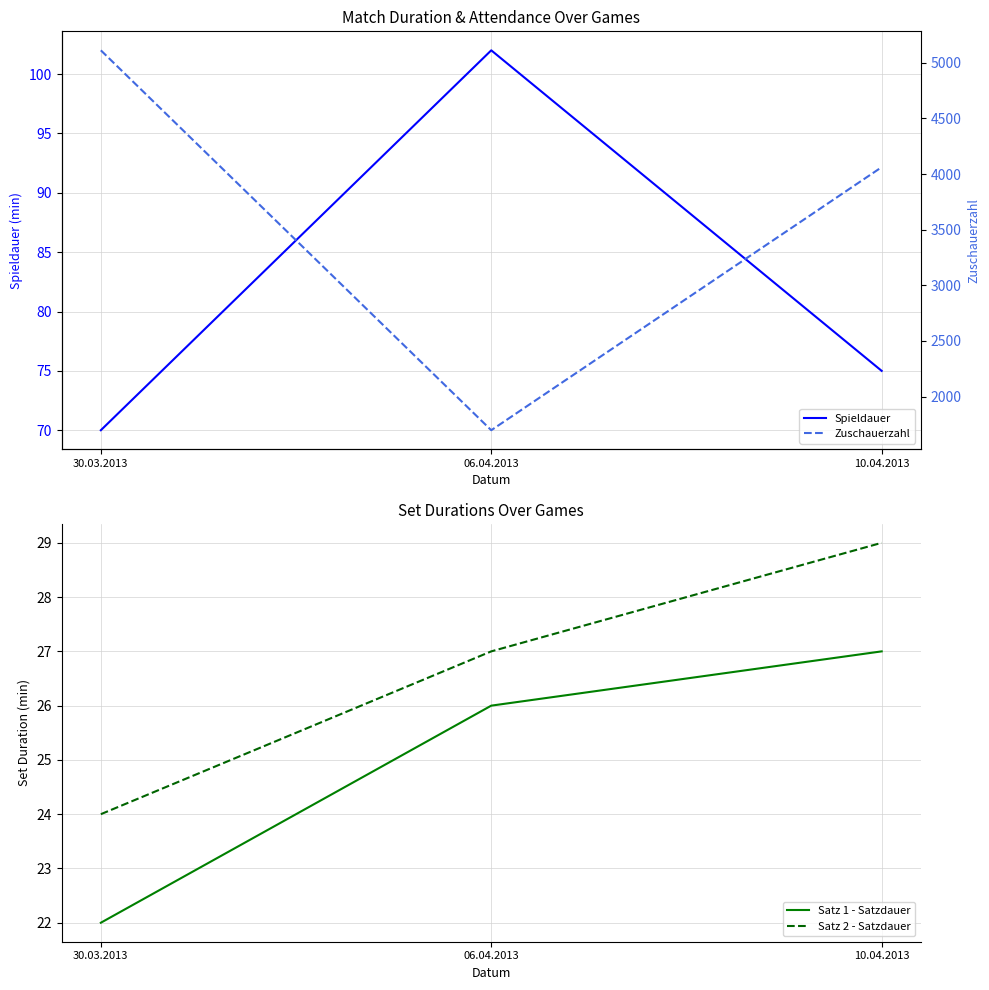

Where is Satz 1 - Satzdauer nearest to the value 24?

30.03.2013